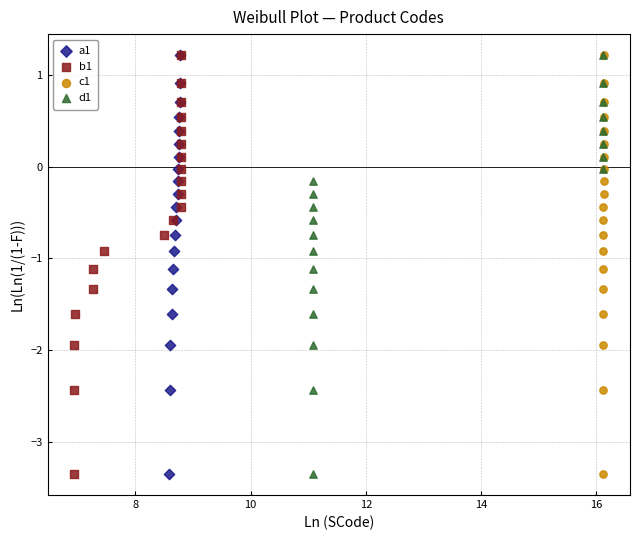

What are all the series names shown in the legend?

a1, b1, c1, d1